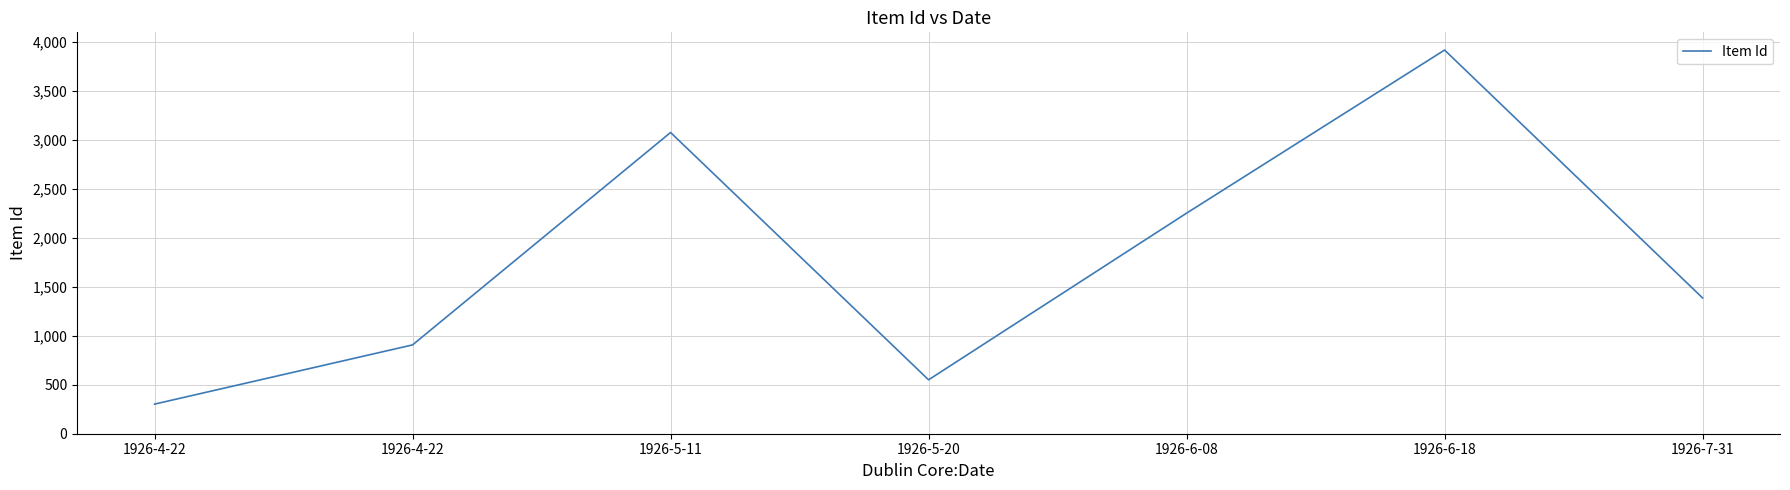

The value at 1926-6-18 is 3914. True or false?

True